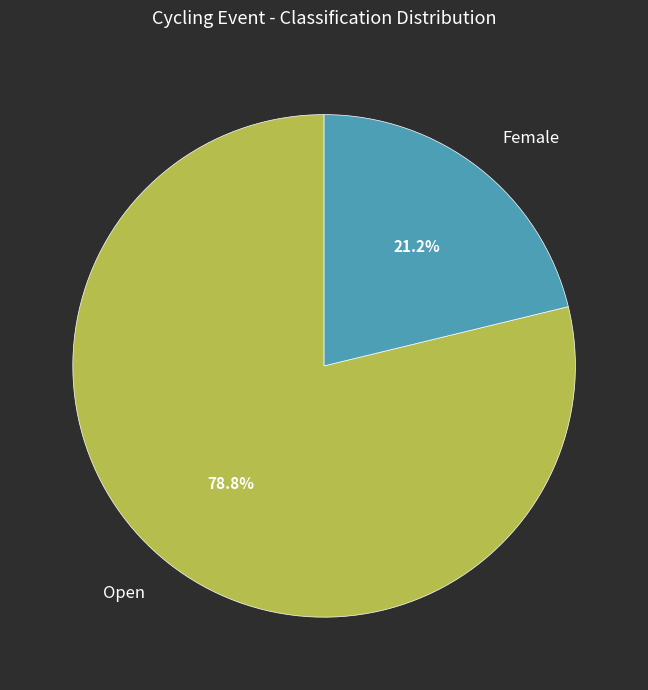

What is the ratio of the value at Open to the value at Female?

3.7